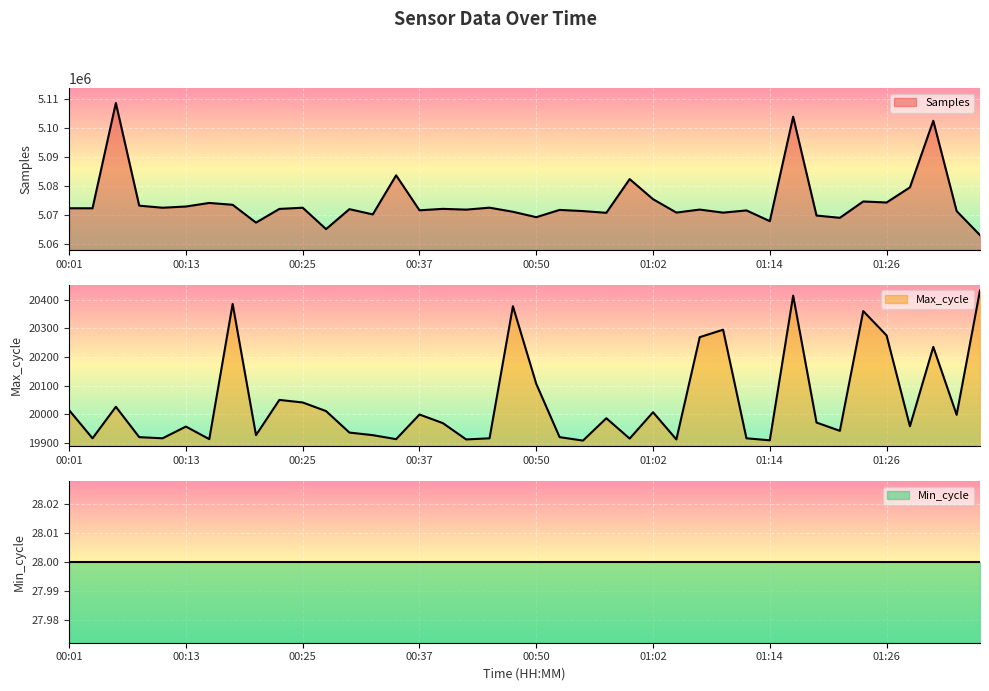

What is the value of the Max_cycle point at the 12th from the left?

20011